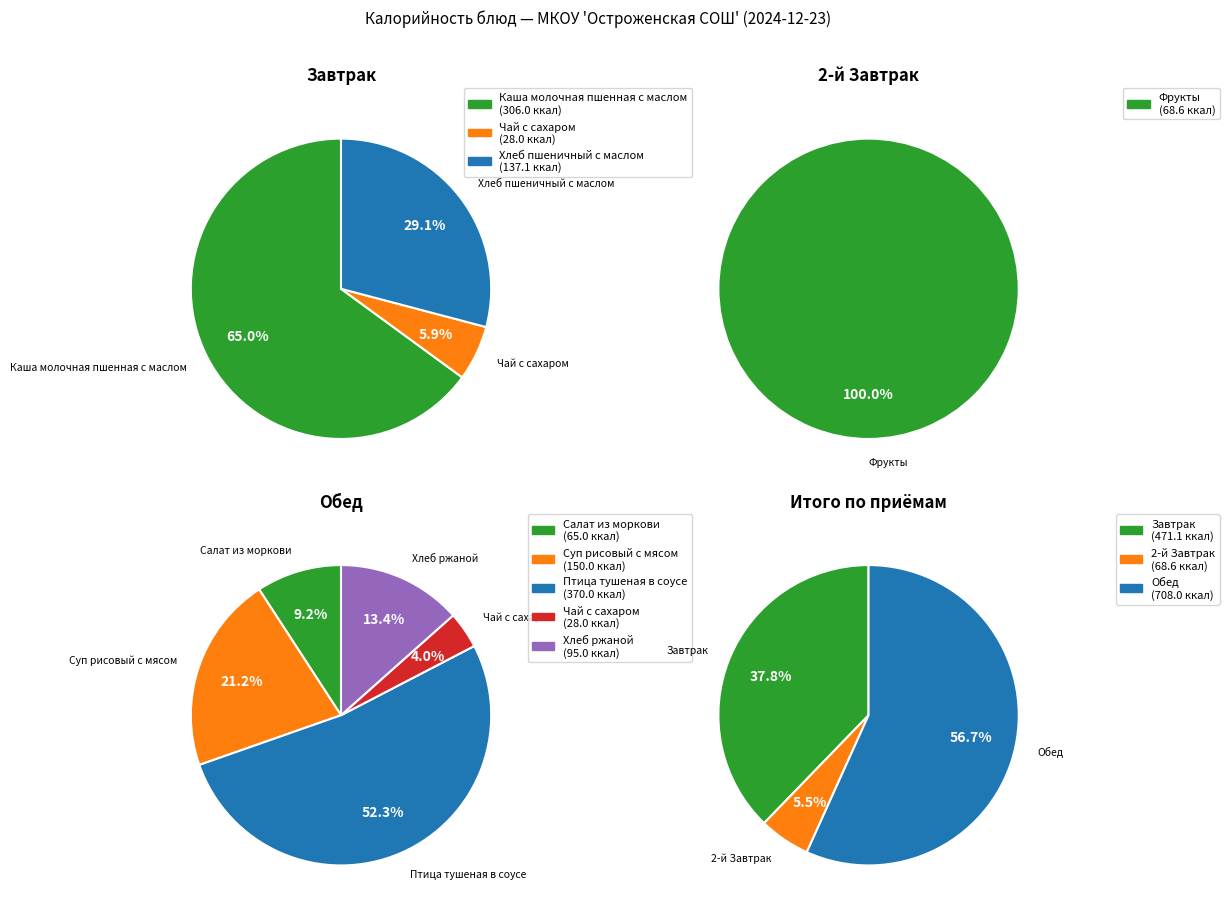

How many slices are in this pie chart?

9